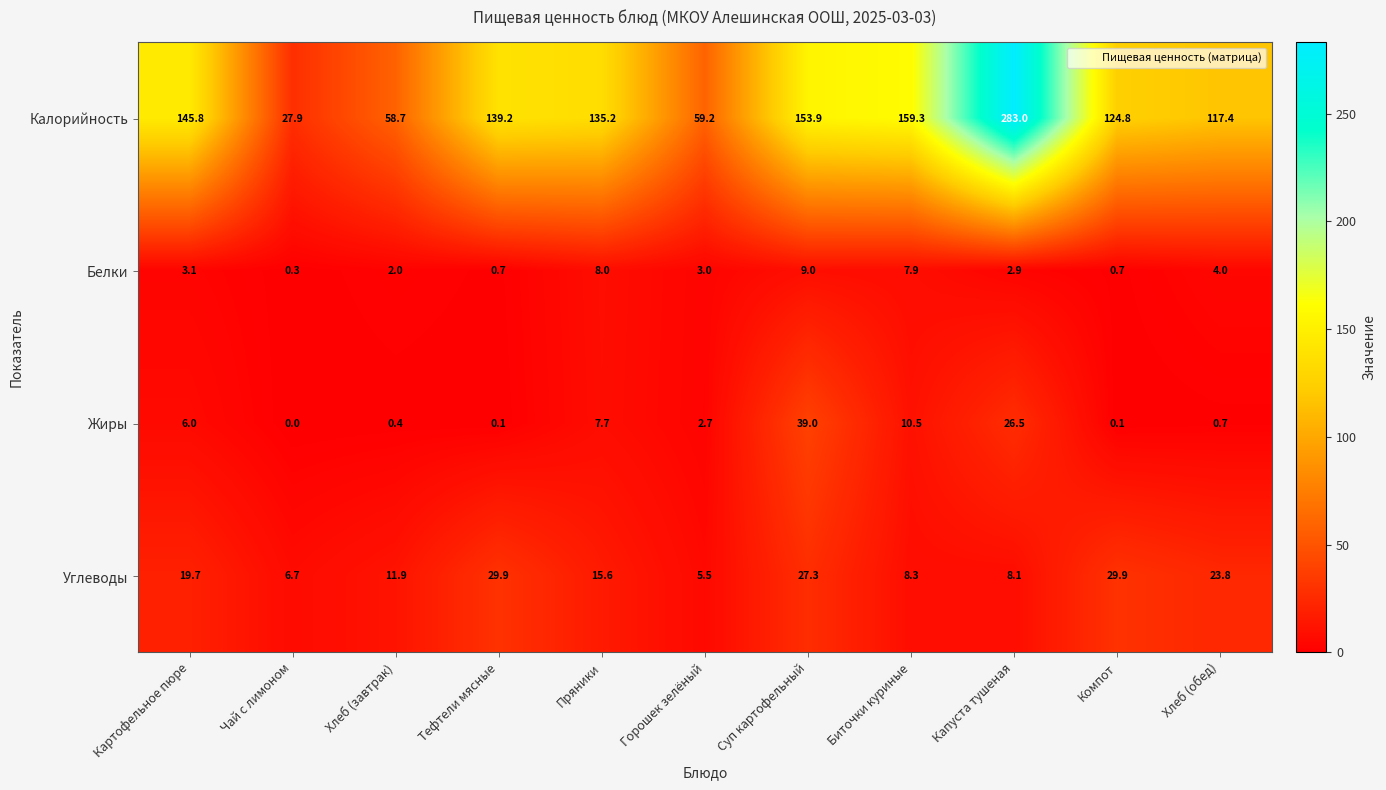

What is the total value across all series at Капуста тушеная?

320.5